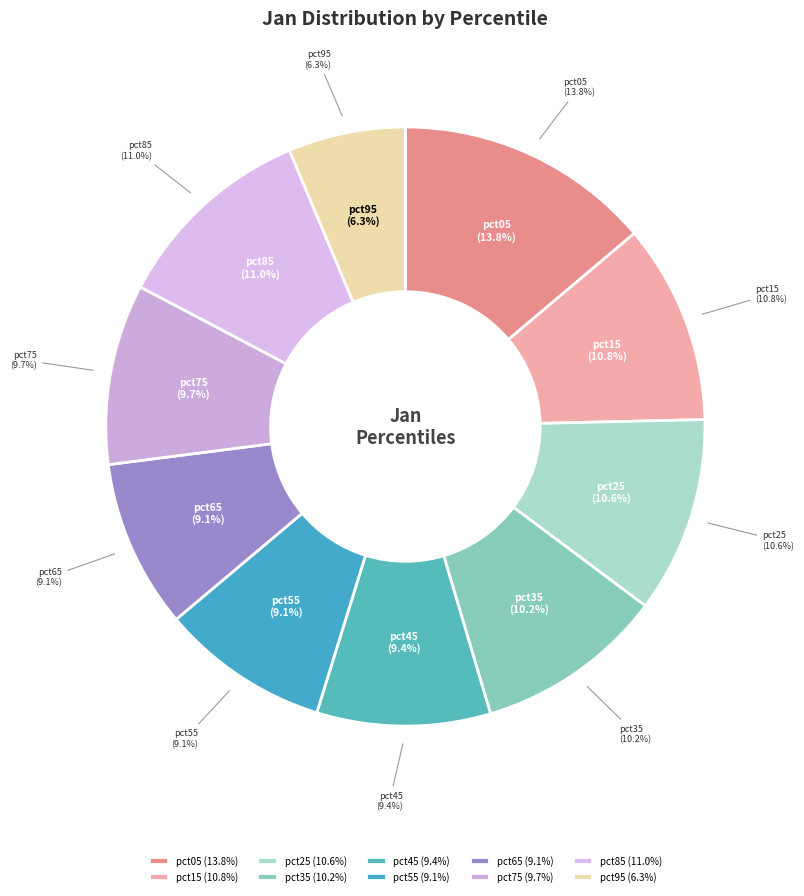

Is it true that pct25 is 11% of the pie?

True